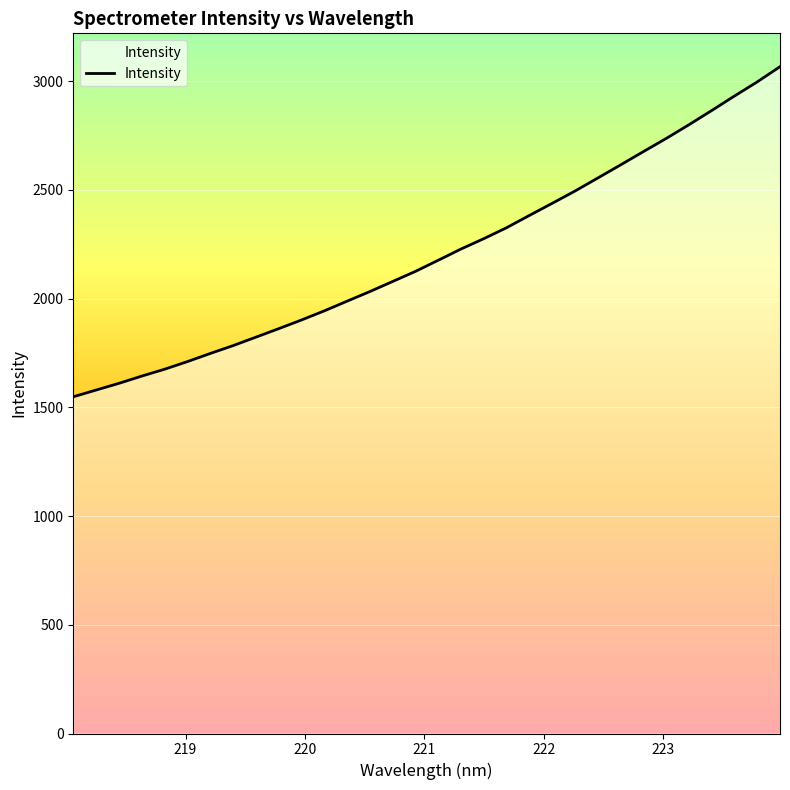

What is the difference between the maximum and minimum values?

1518.1